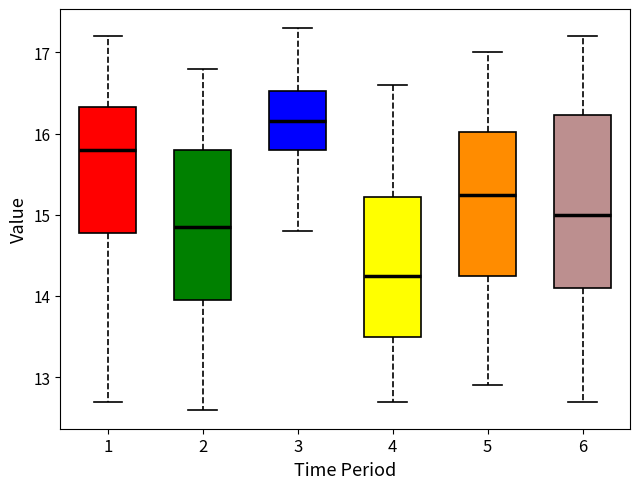

Which box's median line is the lowest?

4